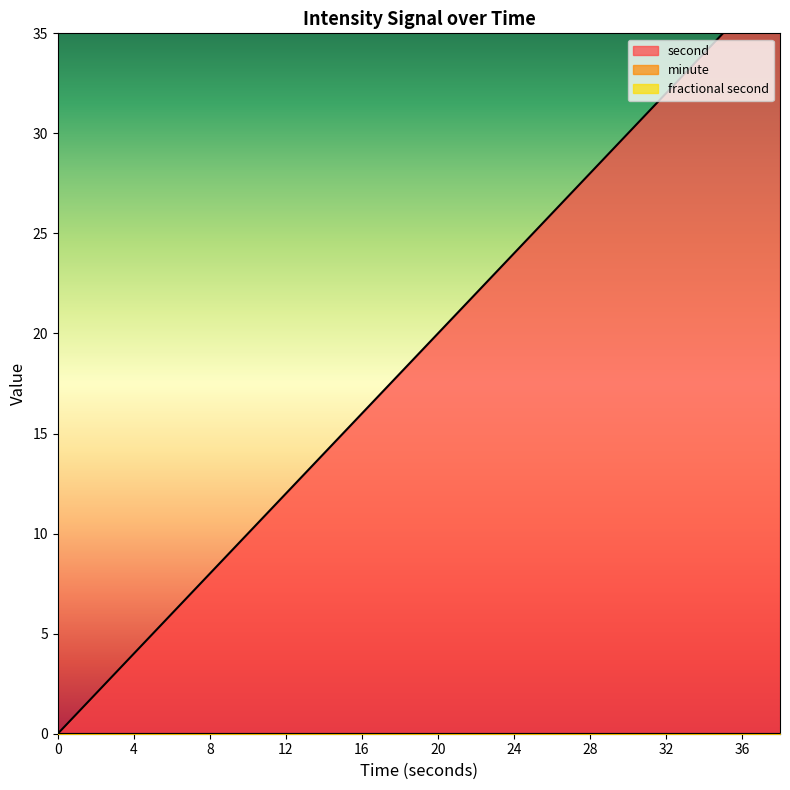

Where does the second series first go above 20?

22